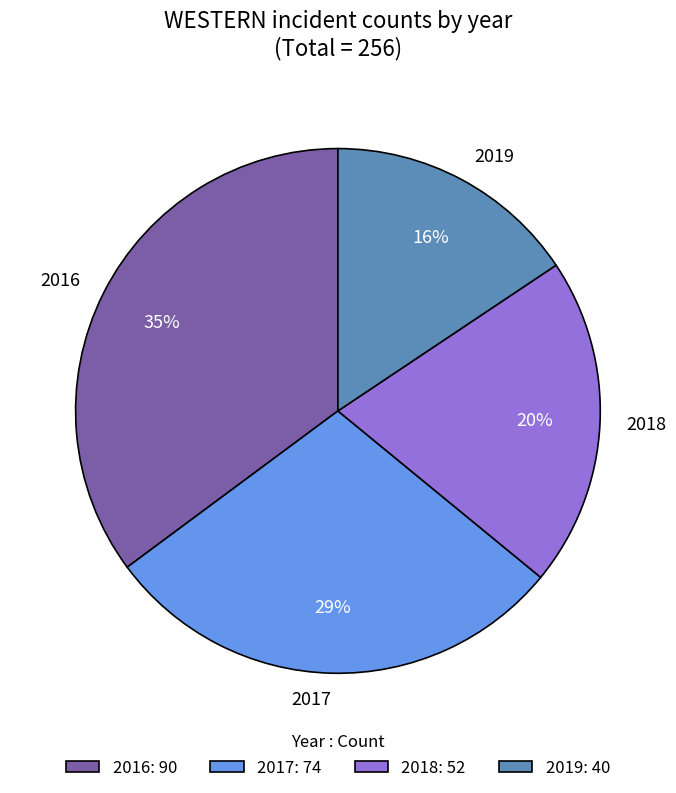

How many slices are in this pie chart?

4